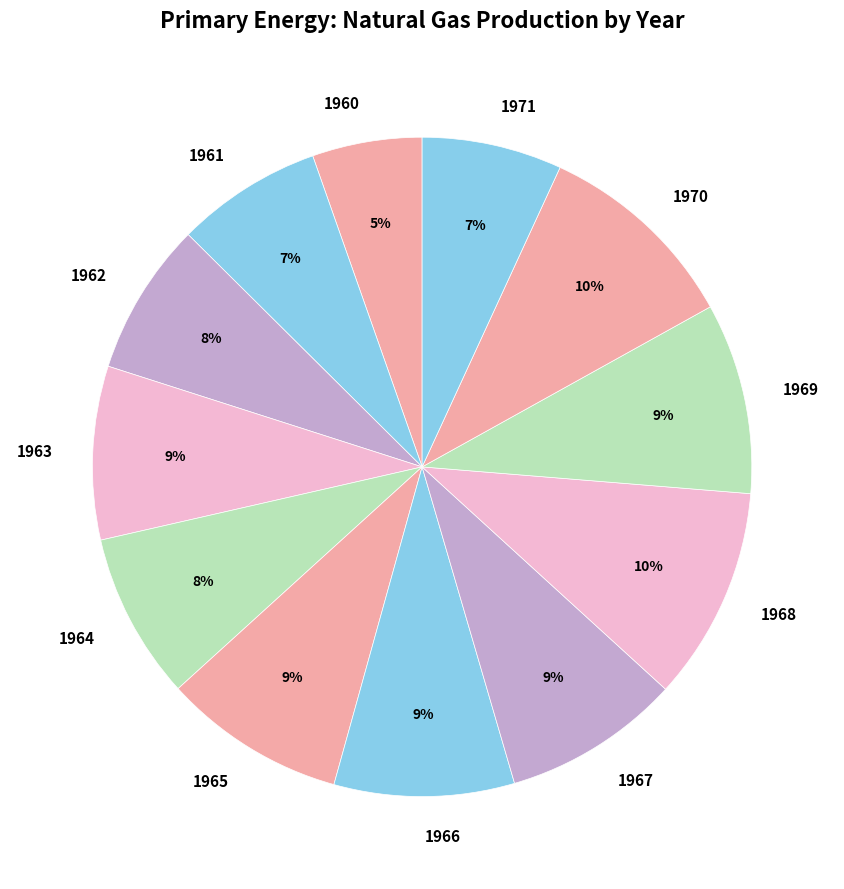

Do 1965 and 1962 together represent more than half of the pie?

No